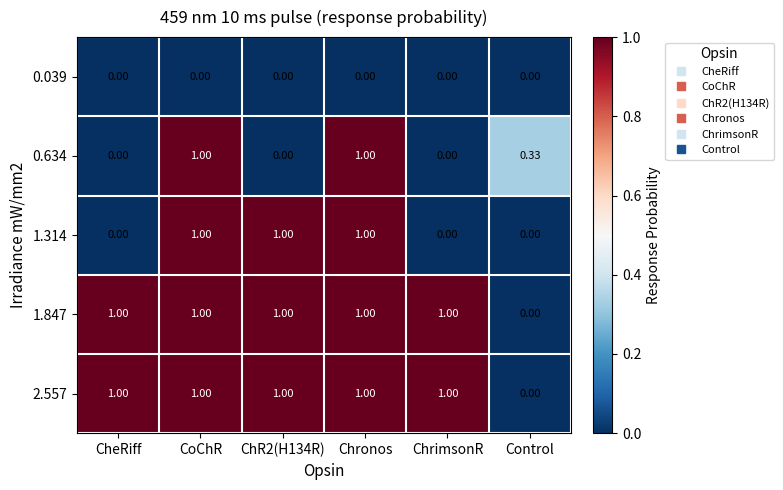

At which label is 2.557 closest to 0?

Control